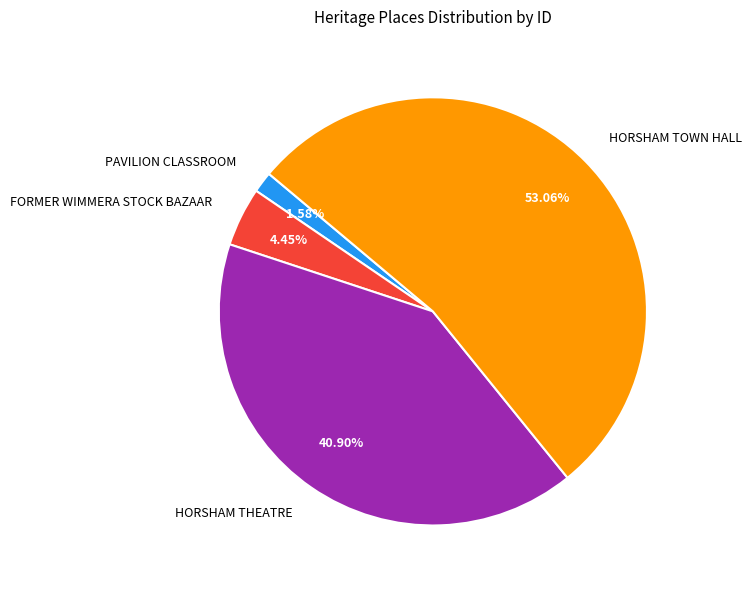

Which category has the smallest portion of the pie?

PAVILION CLASSROOM